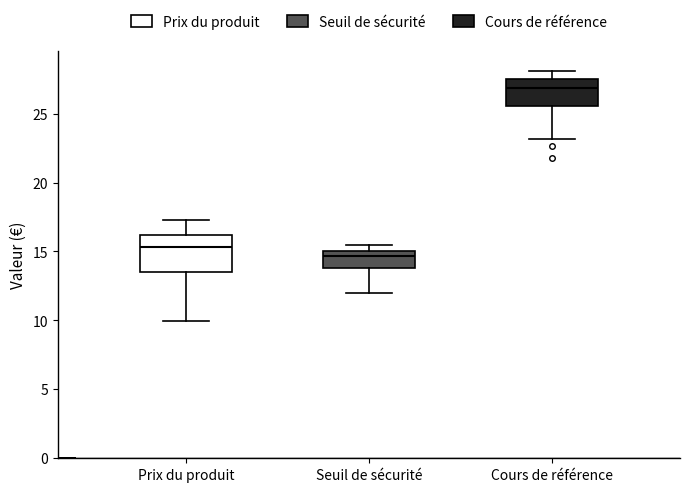

Which box's median line is the highest?

Cours de référence